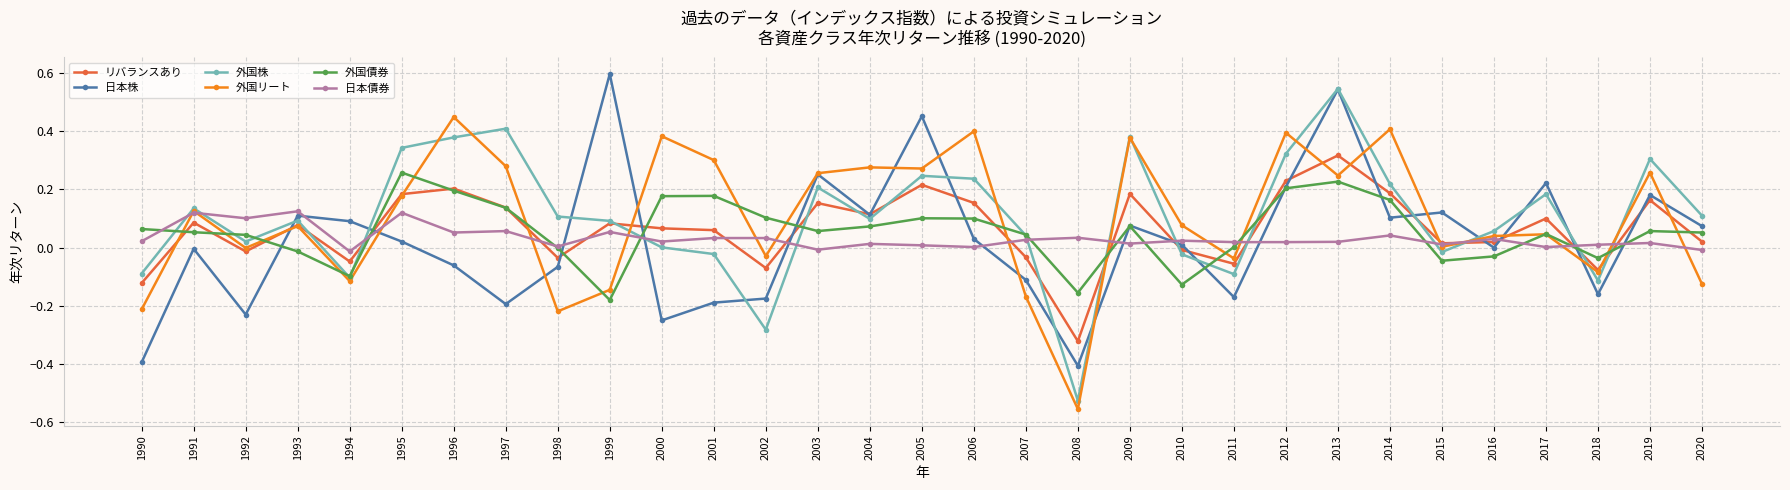

How many distinct data groups are displayed?

6